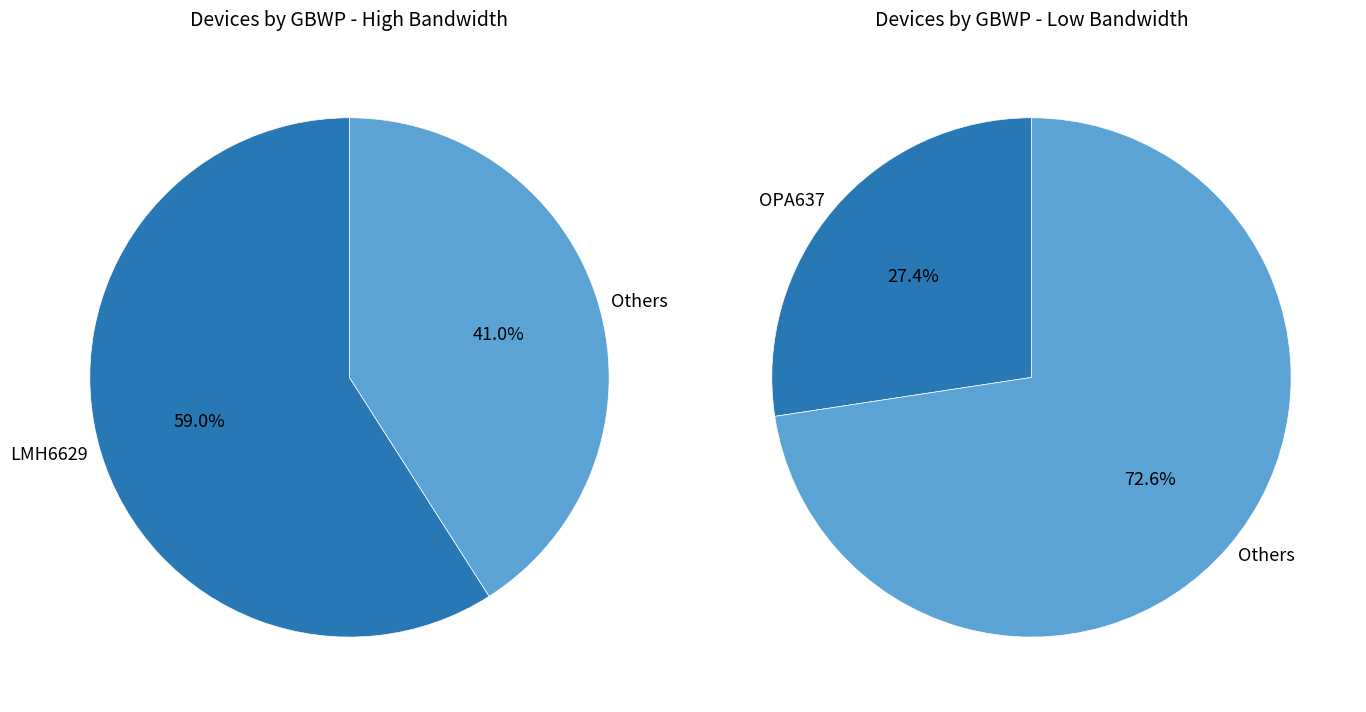

Is there any slice that represents more than half of the pie?

Yes